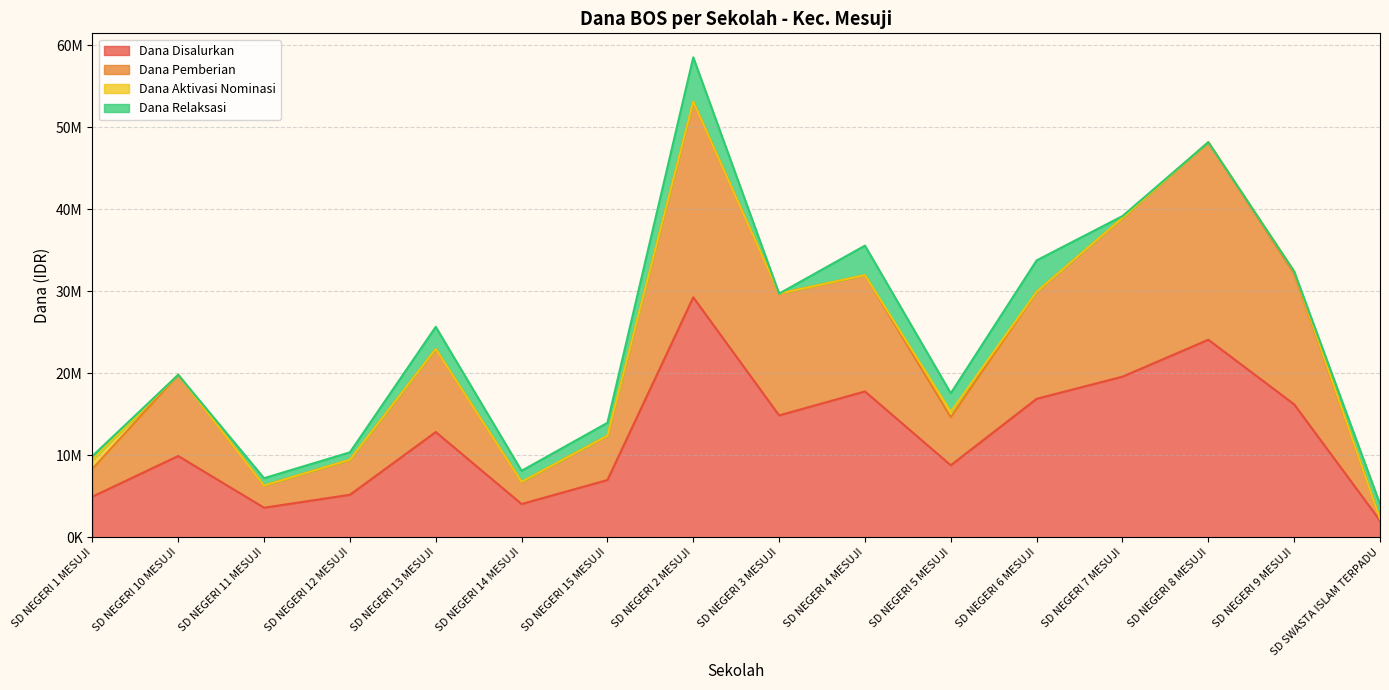

The Dana Disalurkan series shows 11333865 at SD NEGERI 7 MESUJI. True or false?

False